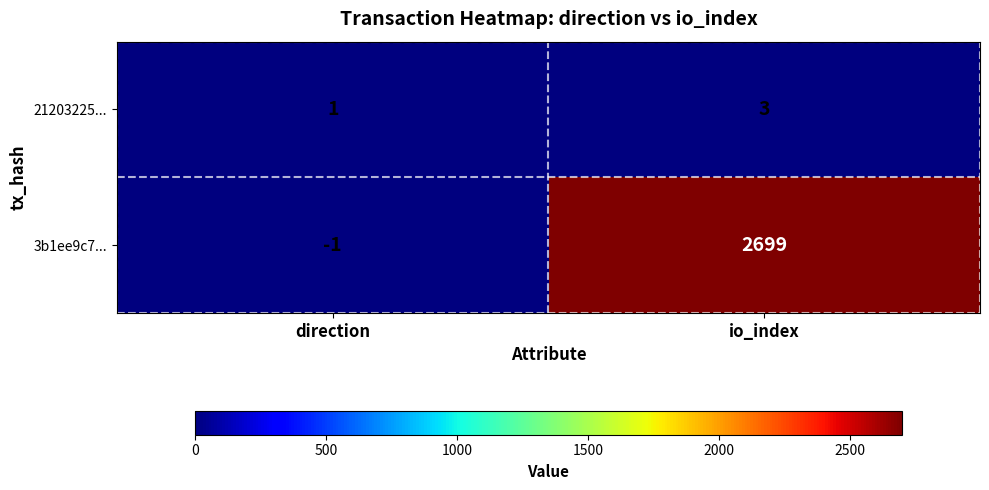

Read the 3b1ee9c7... value at io_index.

2699